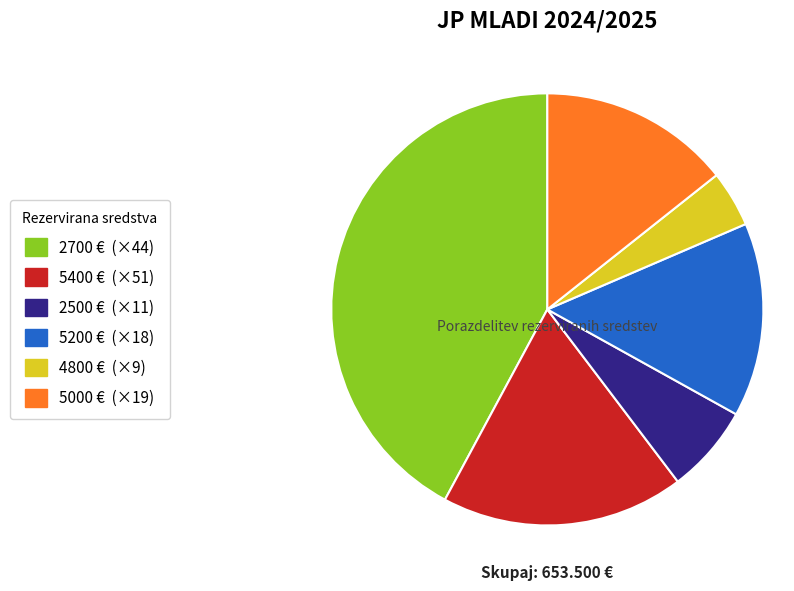

Does any single category account for the majority?

No